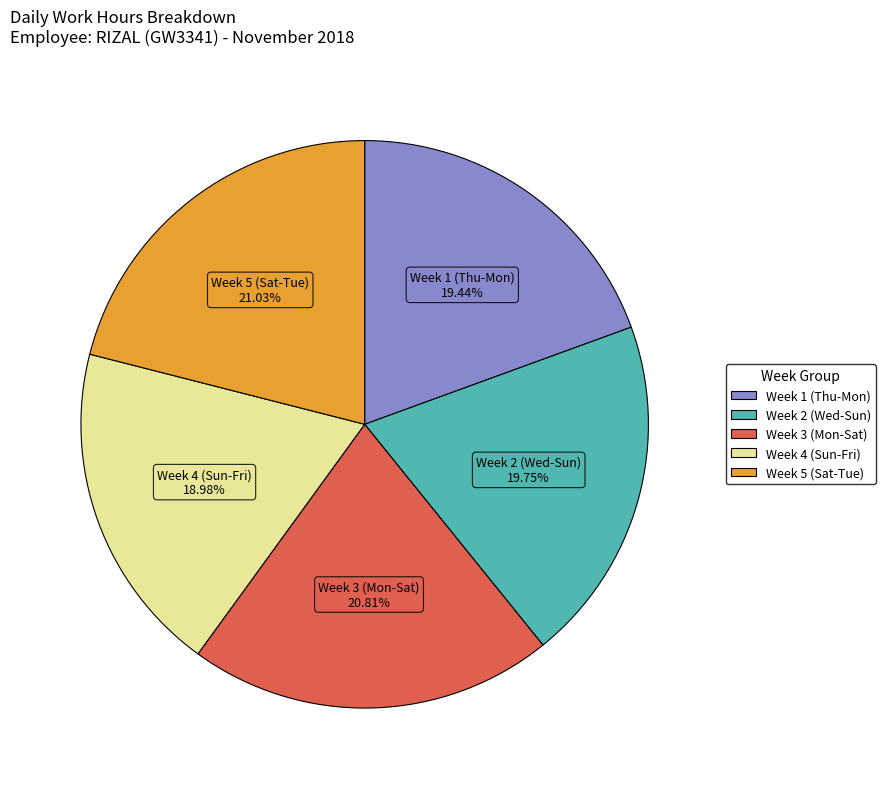

Is there any slice that represents more than half of the pie?

No